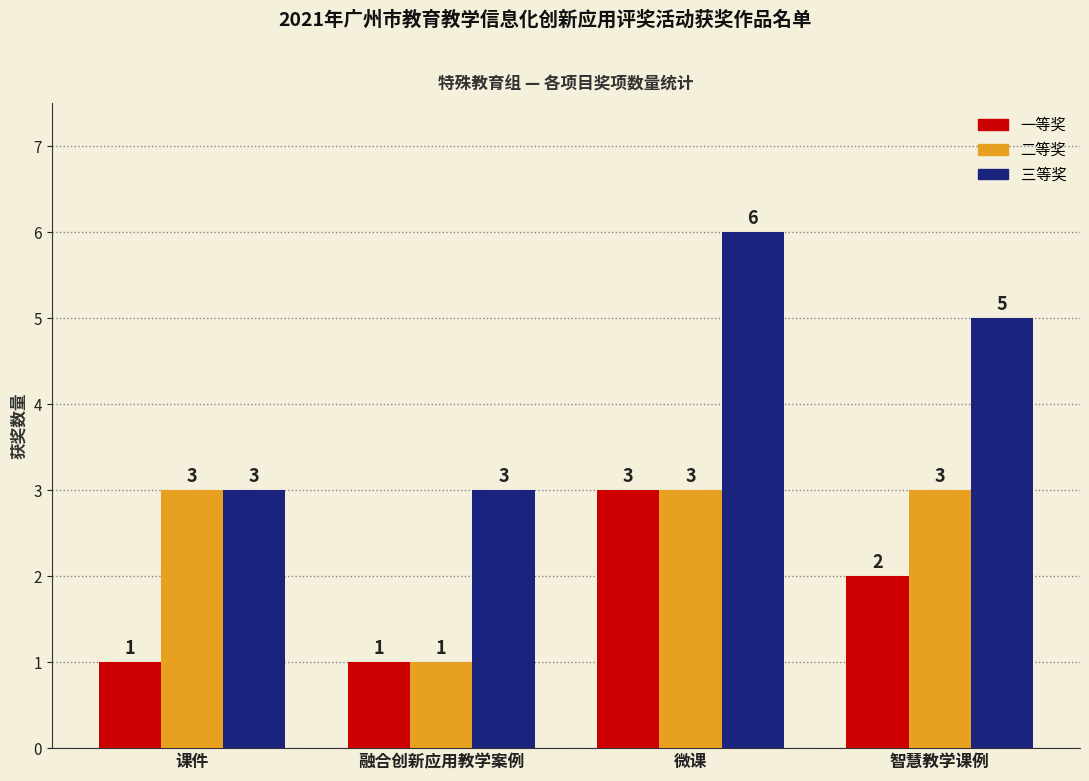

The 二等奖 series shows 1 at 课件. True or false?

False